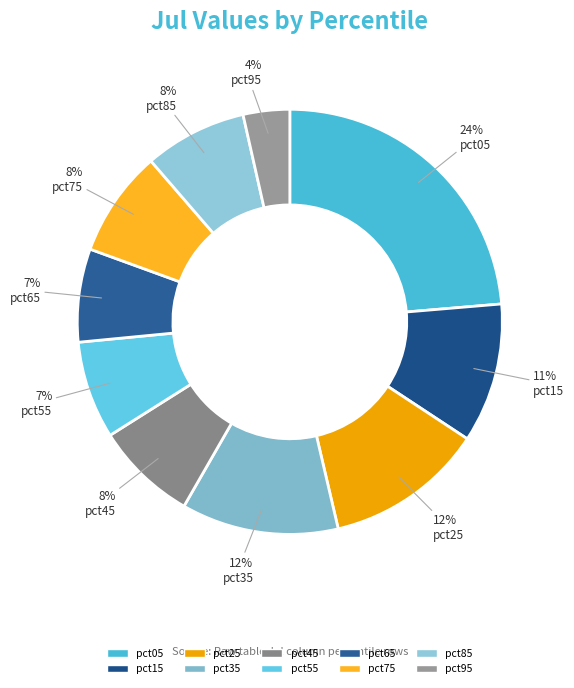

Is there any slice that represents more than half of the pie?

No